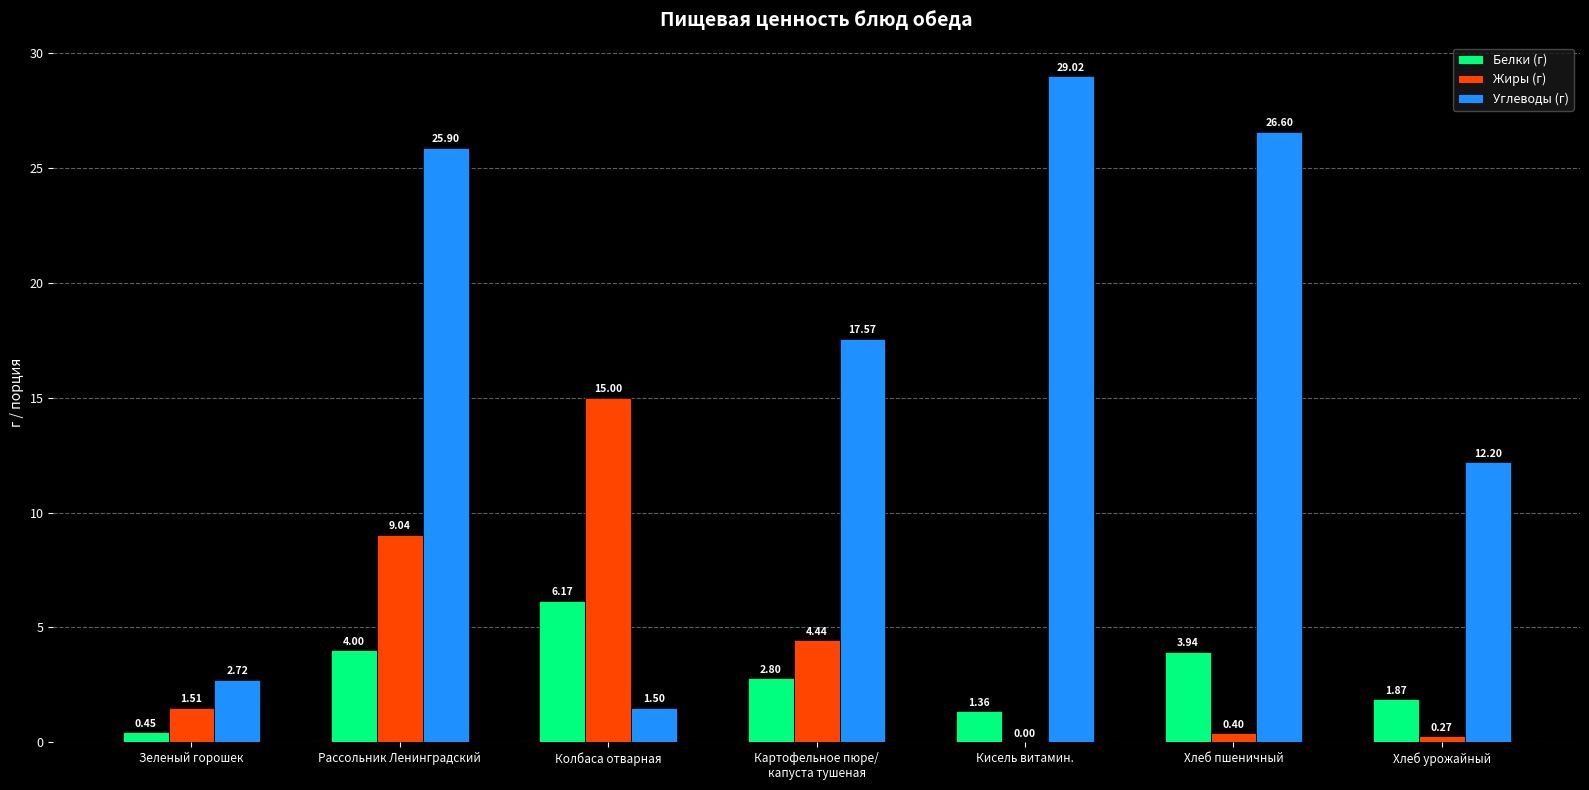

Which series has the widest spread of values?

Углеводы (г)